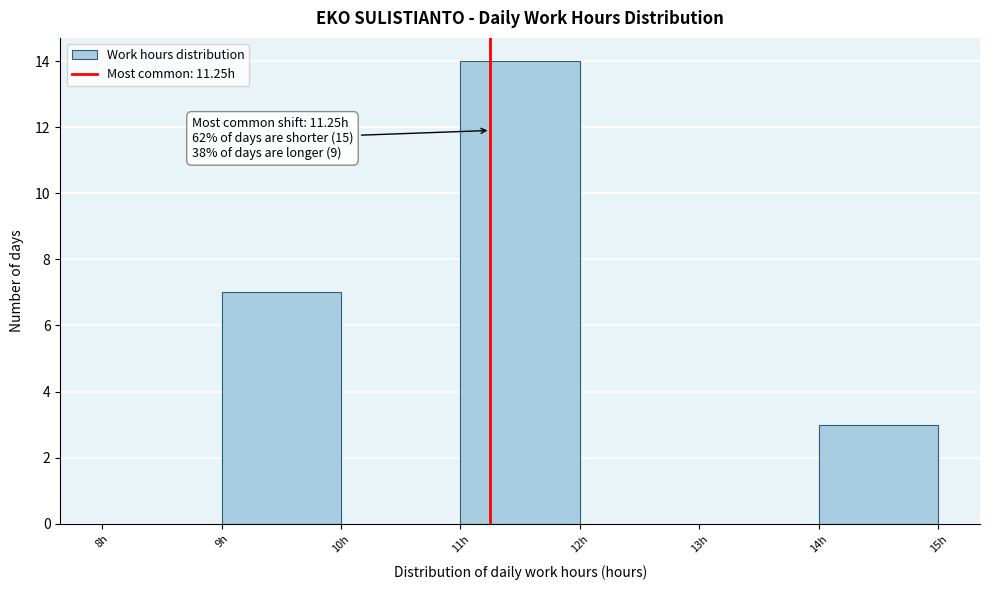

Over which range of the x-axis is the bar tallest?

11 to 12